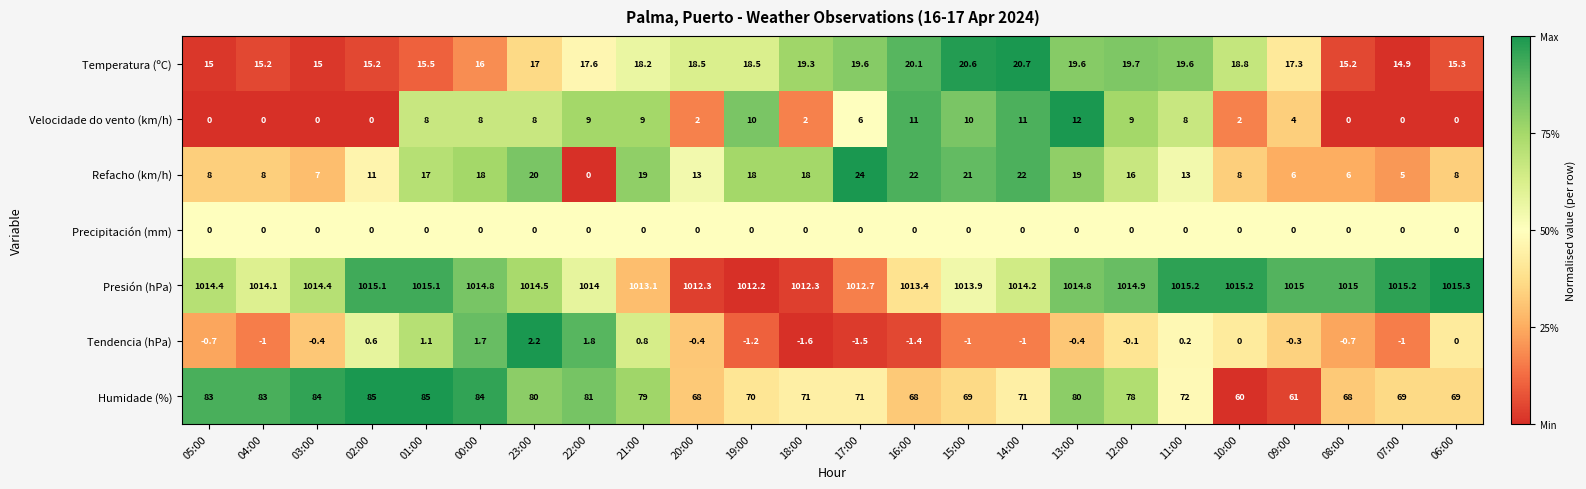

Which series has the largest range (max minus min)?

Humidade (%)